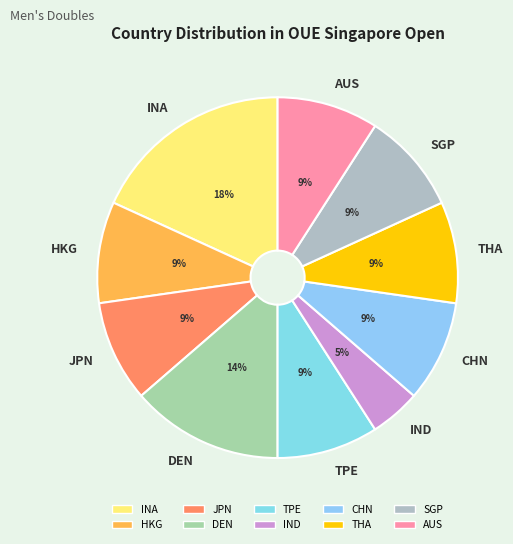

What percentage is the JPN slice, to the nearest percent?

9%